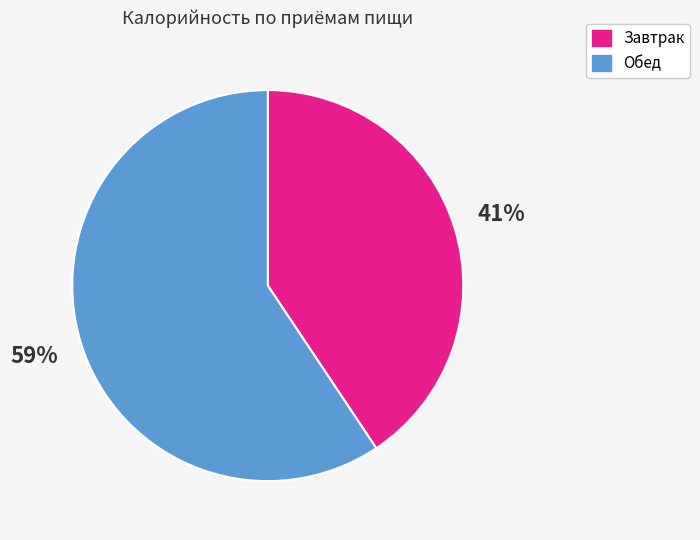

Which slice is the smallest?

Завтрак